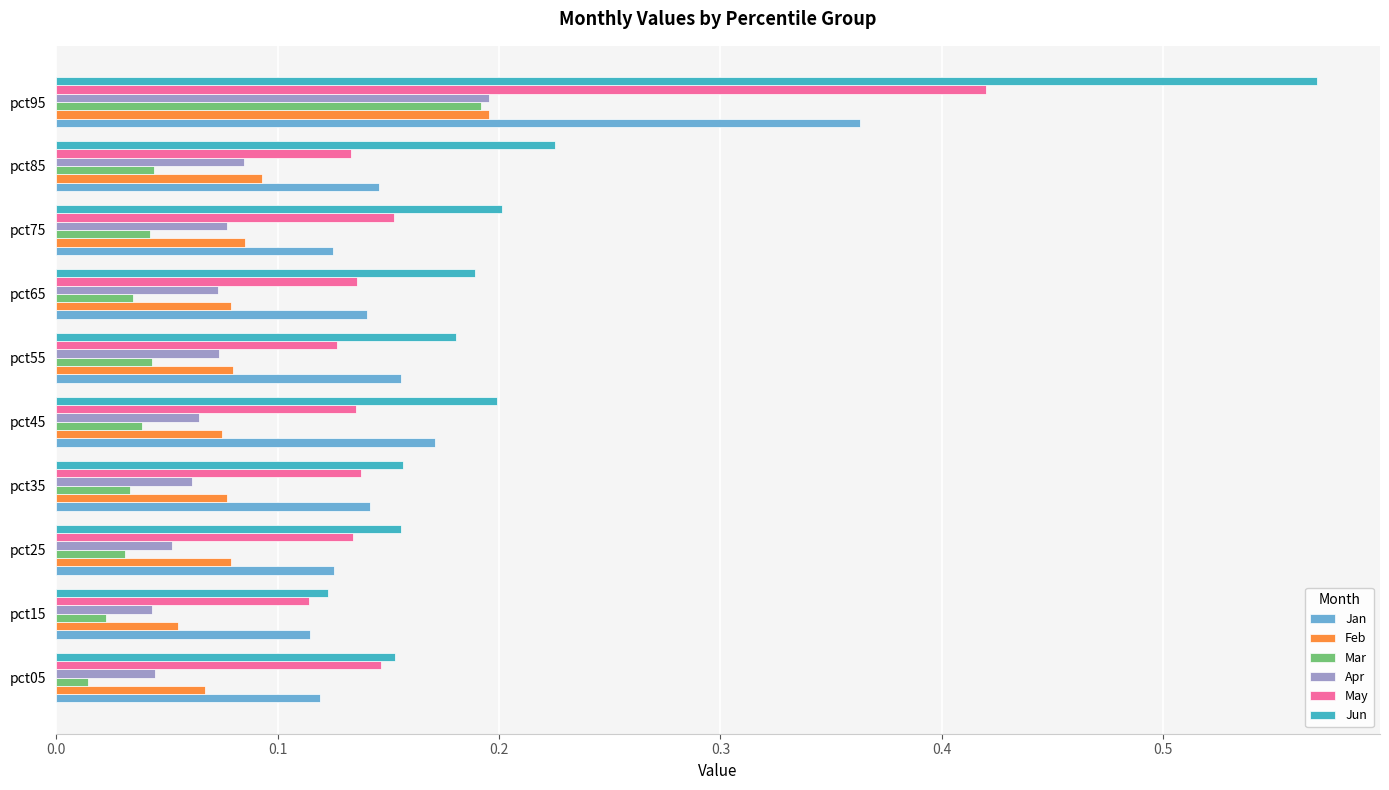

At which label does Feb reach its peak?

pct95